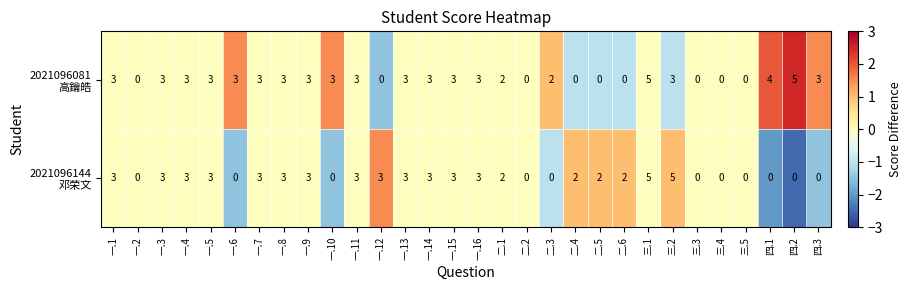

At which category is the sum across all series the highest?

三.1